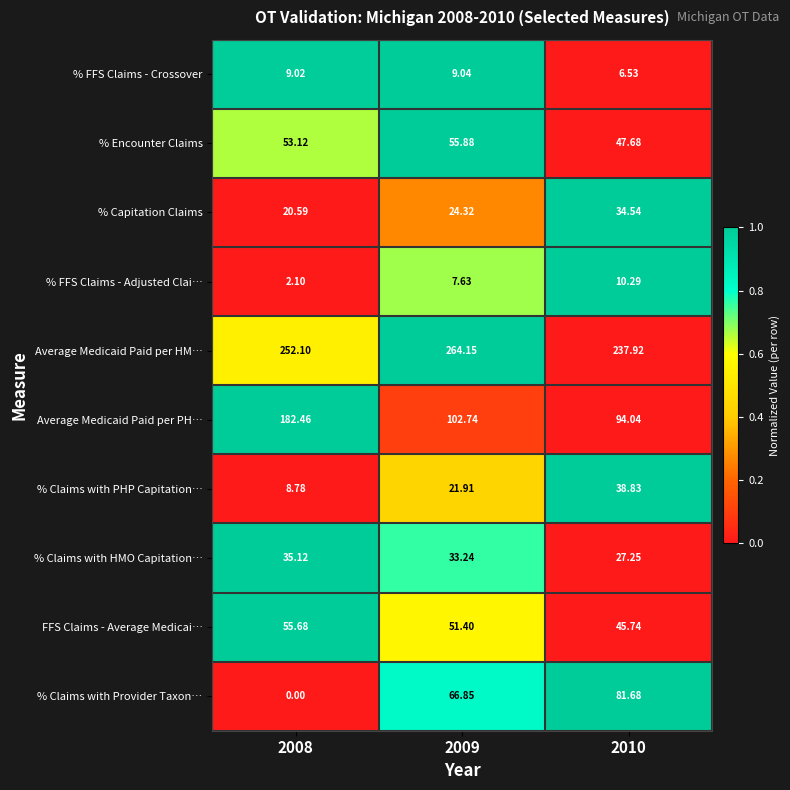

How many data points does each series have?

3